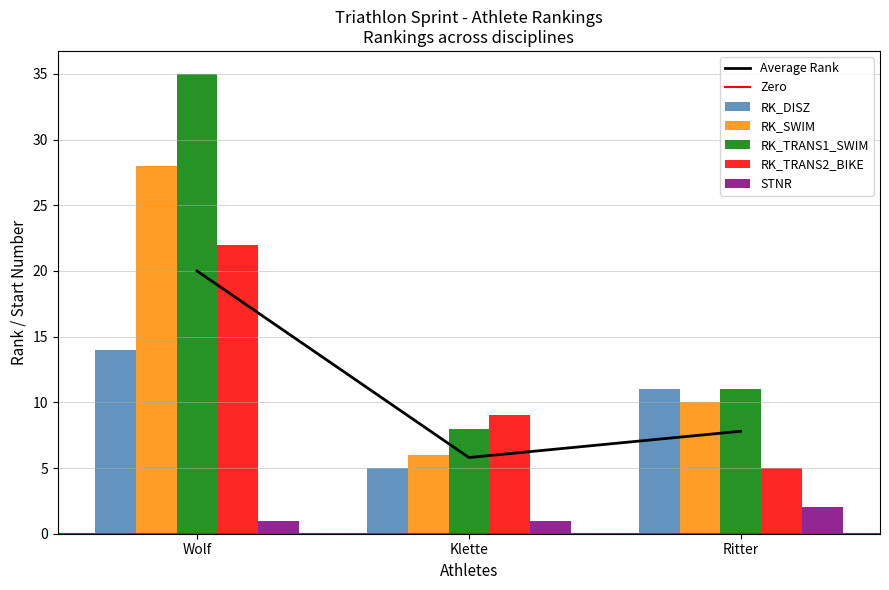

Count the number of categories in the chart.

3